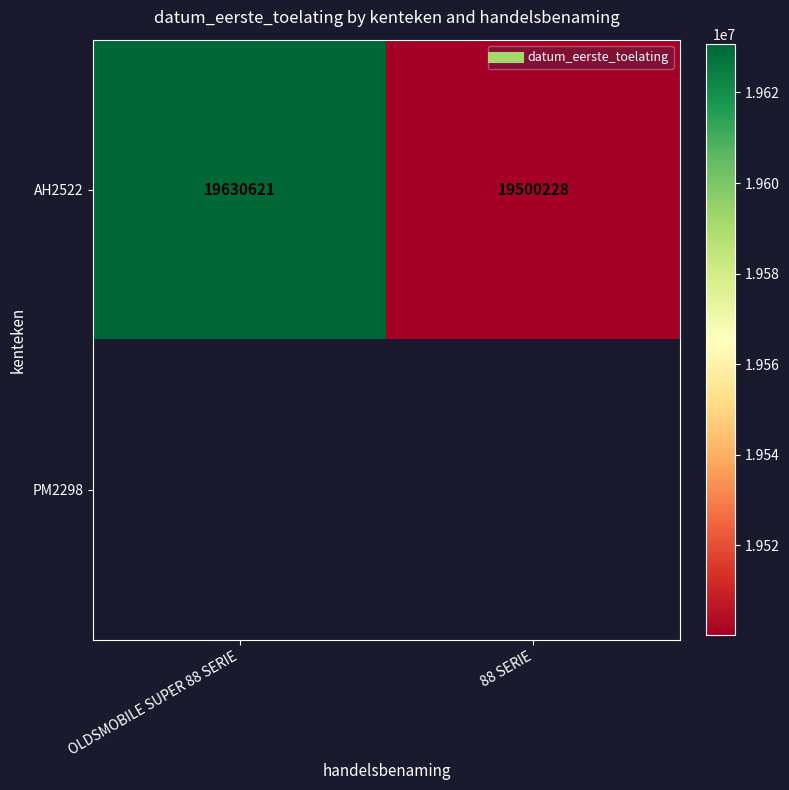

List the series in order of their peak value, highest first.

AH2522, PM2298